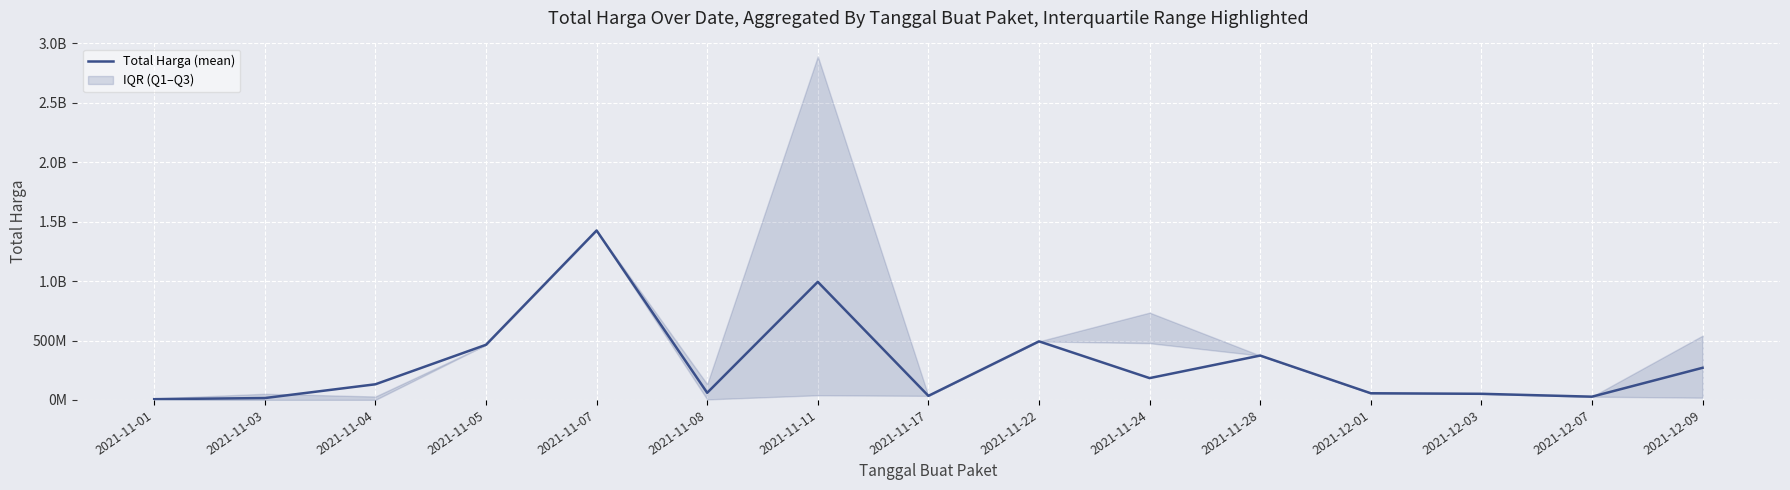

Count the number of values greater than 131668043.

8